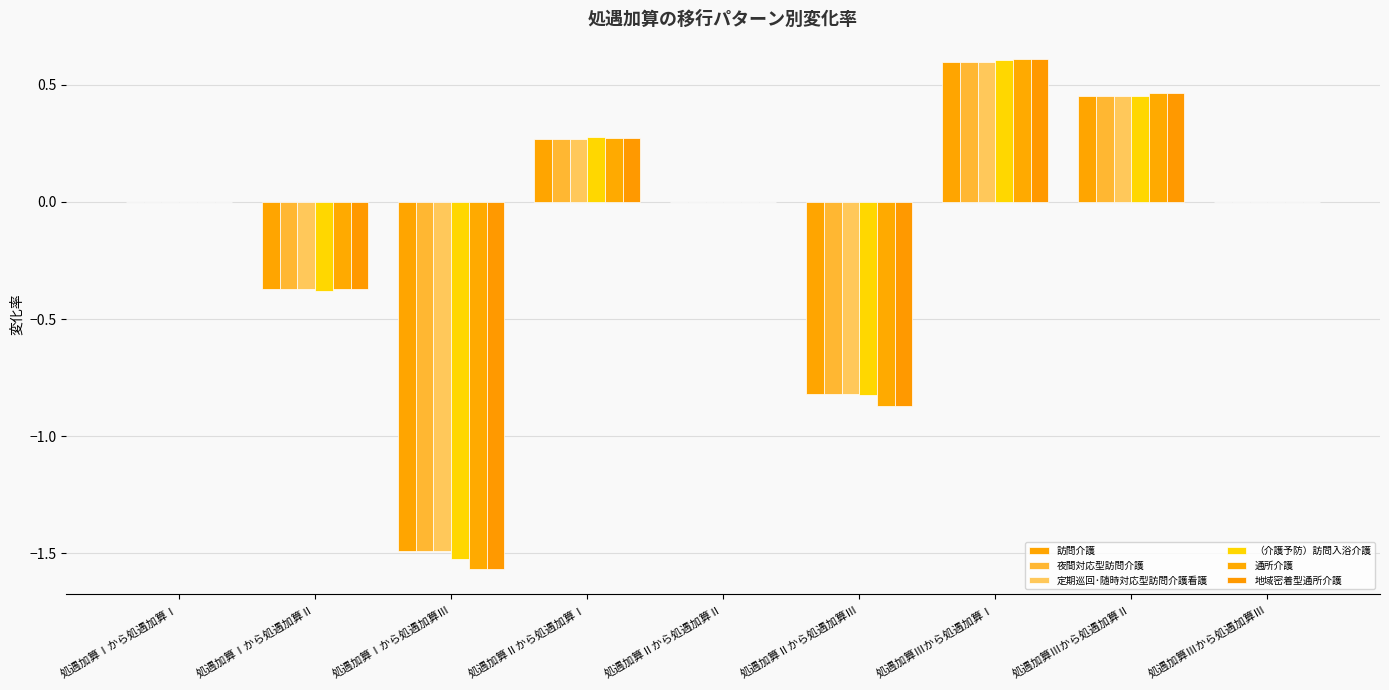

At how many categories does at least one series exceed 0?

3